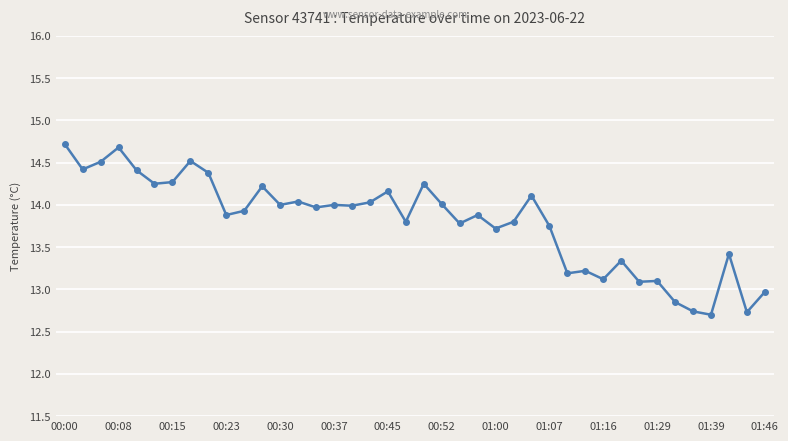

What is the value of the 10th point from the left?

13.9